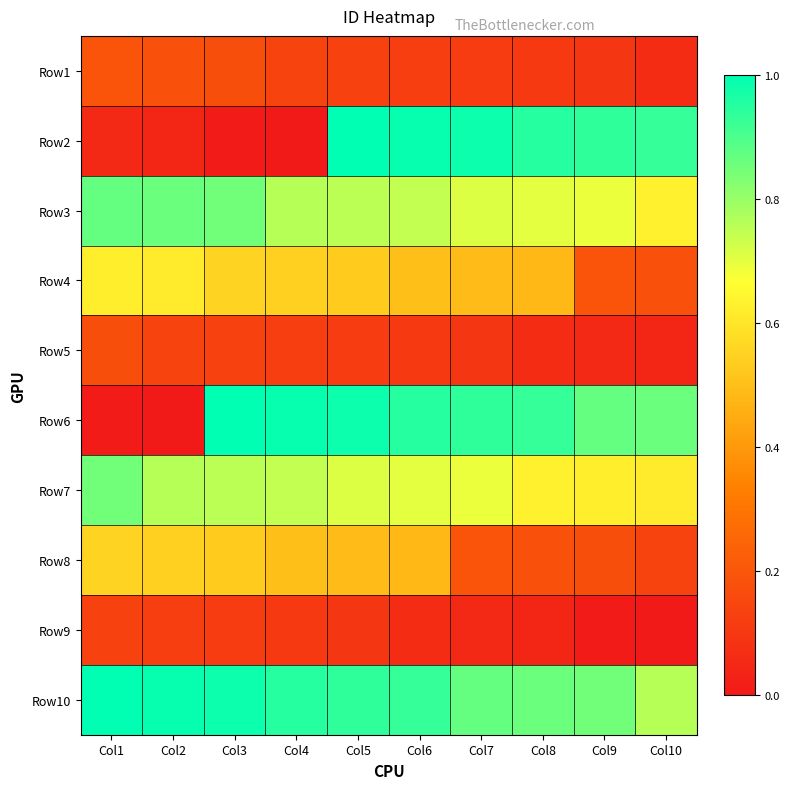

What is the spread (max minus min) of values at Col7?

0.9